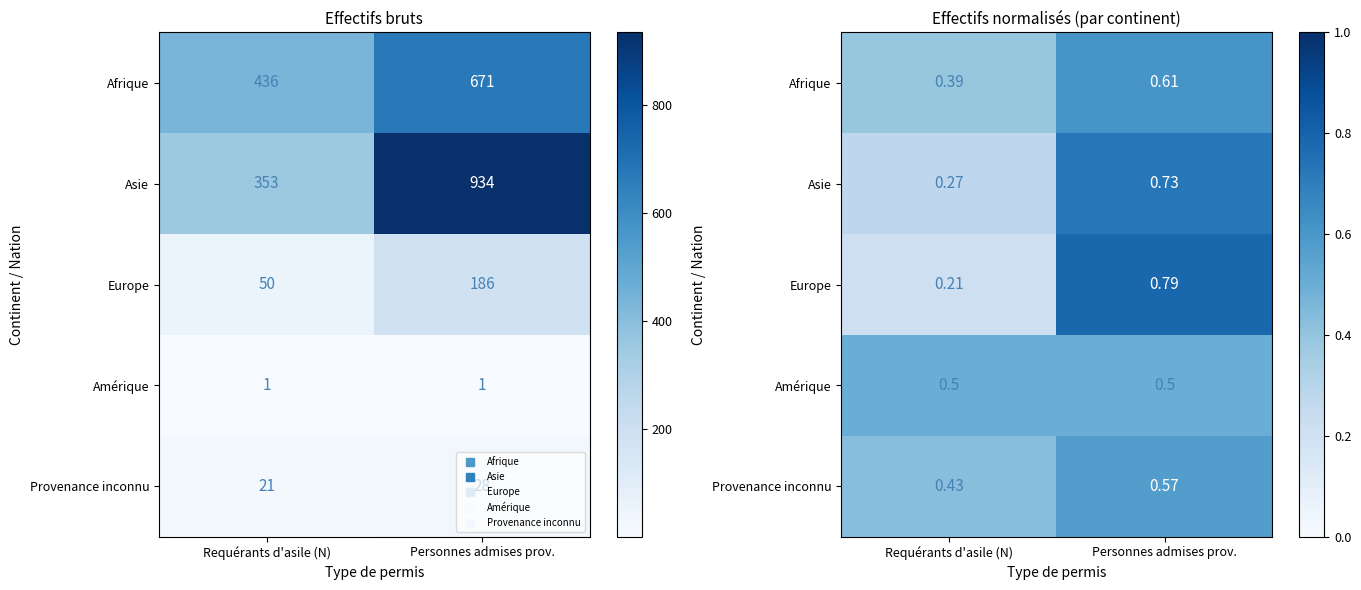

True or false: Provenance inconnu has a value of 0.6 at Personnes admises prov..

True